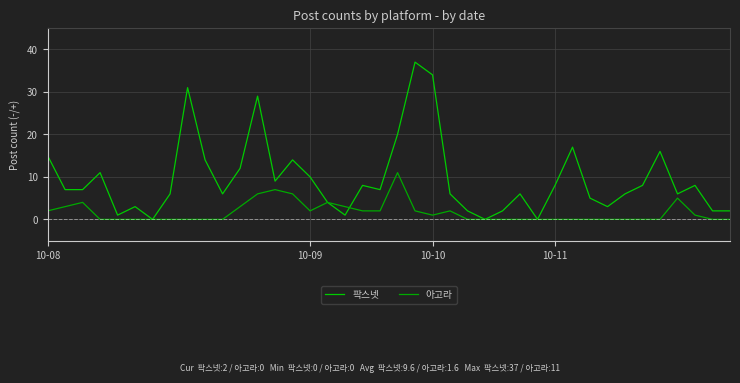

Which series ends up on top after the final intersection of 팍스넷 and 아고라?

팍스넷